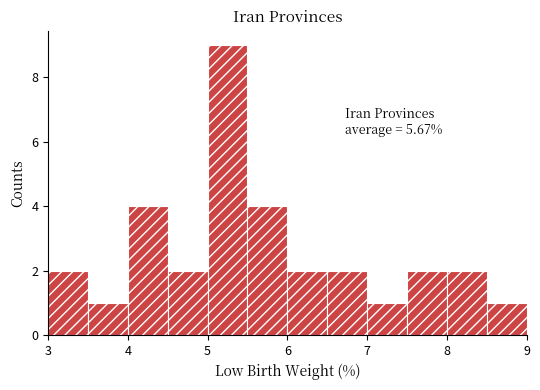

Which range on the x-axis has the tallest bar?

5.0 to 5.5